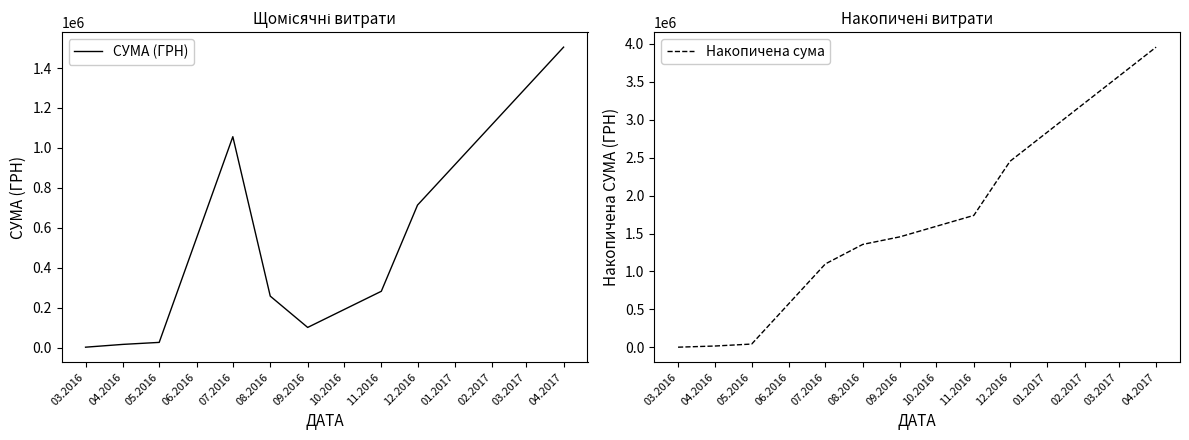

True or false: Накопичена сума and СУМА (ГРН) cross at least once.

False